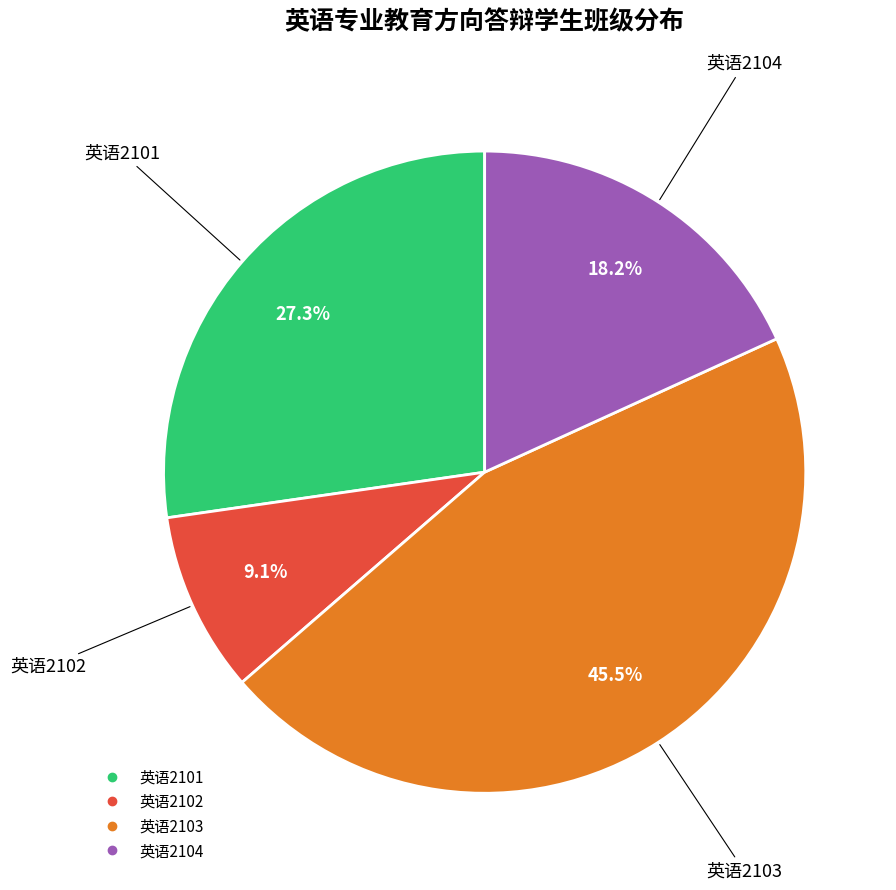

Is there a majority slice in this chart?

No